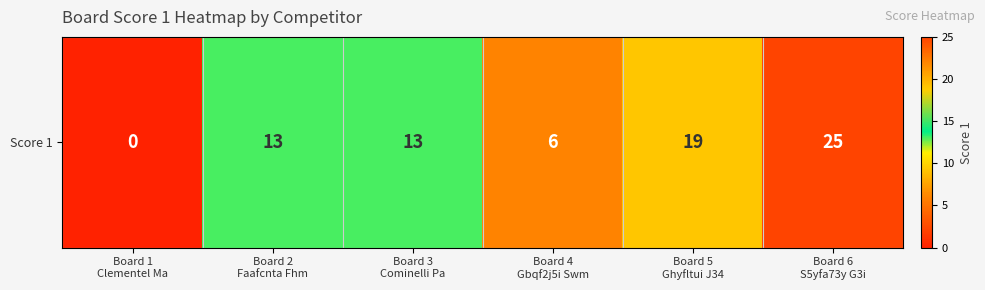

Approximately how many times larger is the value at Board 4
Gbqf2j5i Swm compared to Board 3
Cominelli Pa?

0.5